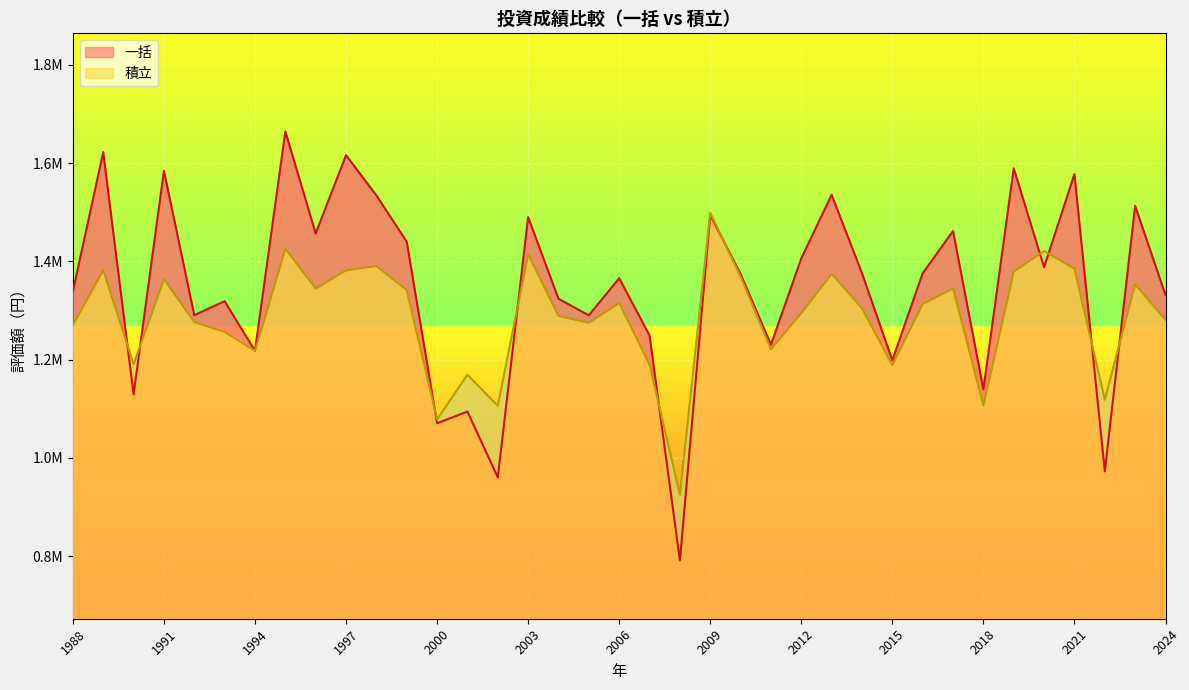

What is the lowest value of the 一括 series?

791324.1